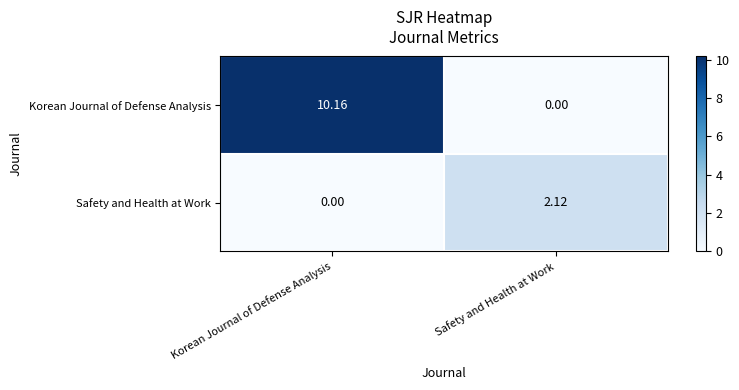

Between Korean Journal of Defense Analysis and Safety and Health at Work, which series saw the biggest shift?

Korean Journal of Defense Analysis